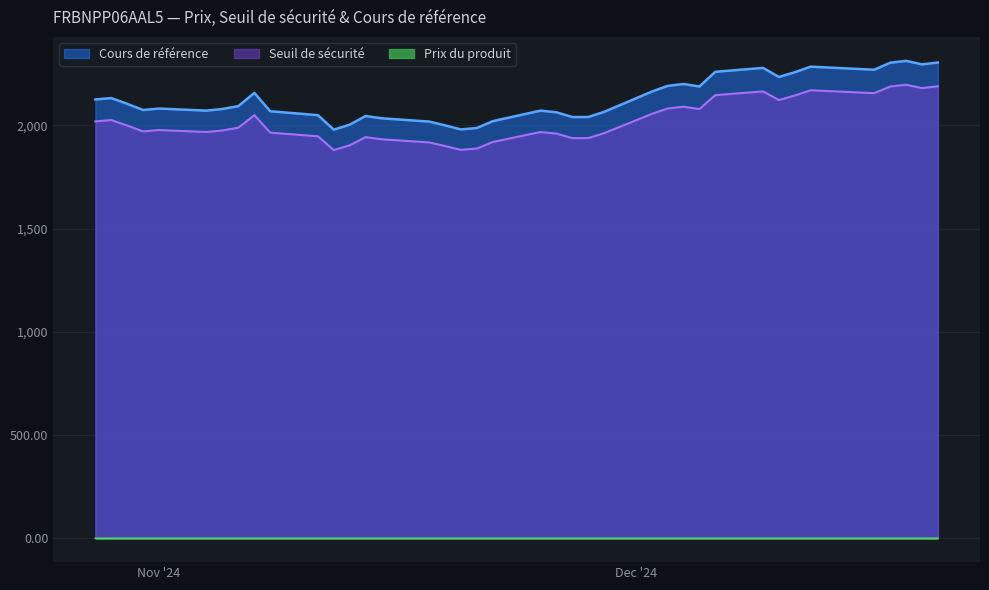

At which label is Cours de référence closest to 2145?

2024-11-07